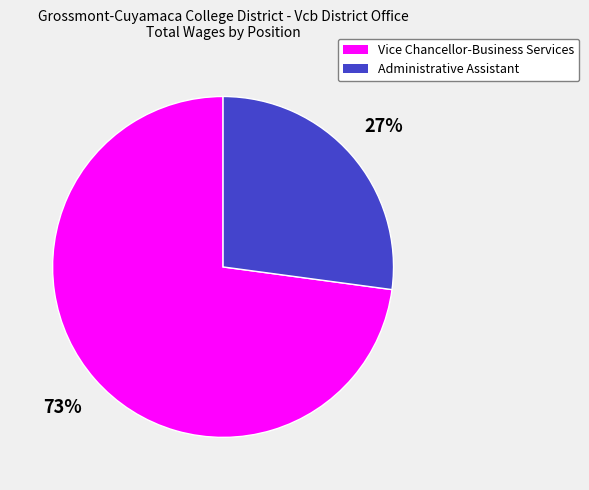

How many slices are in this pie chart?

2